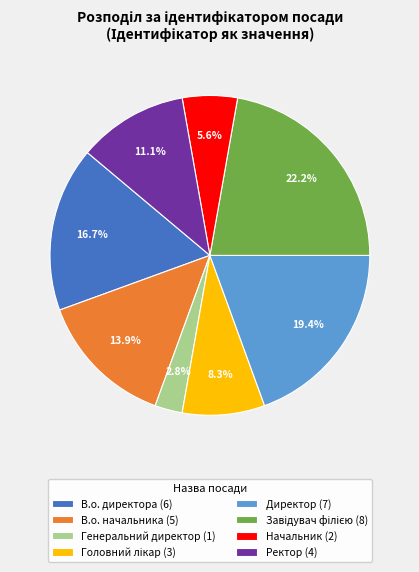

How many segments does this pie chart have?

8